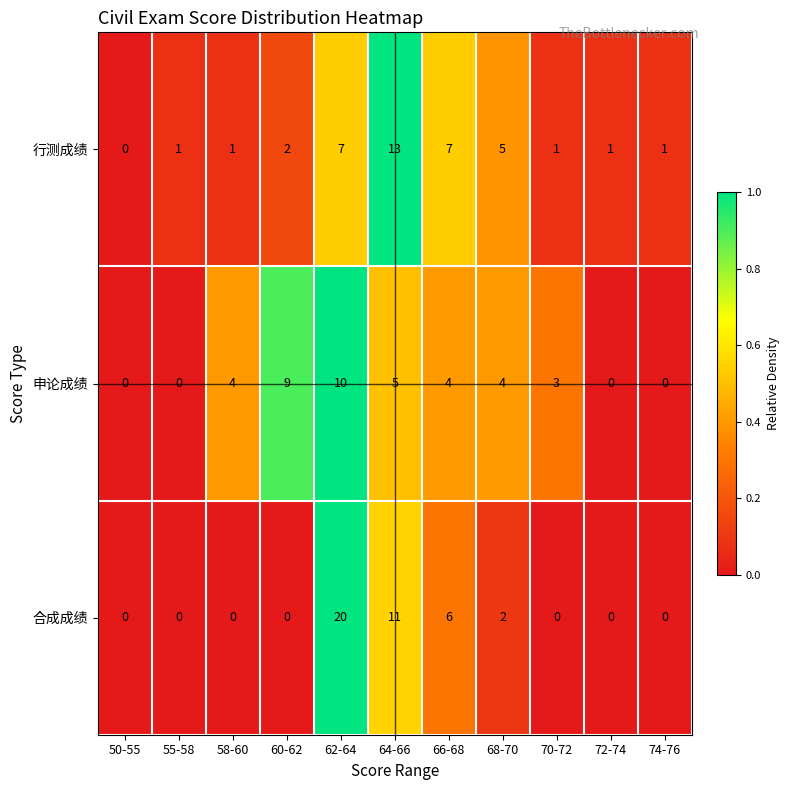

Rank the series at 60-62 from lowest to highest value.

合成成绩, 行测成绩, 申论成绩